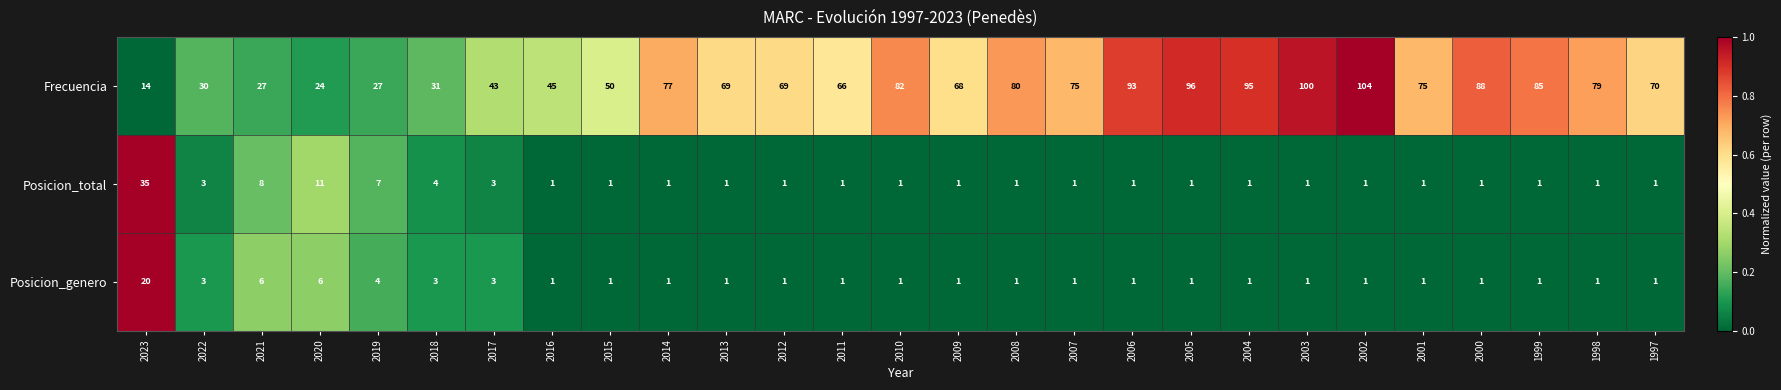

How many distinct data groups are displayed?

3